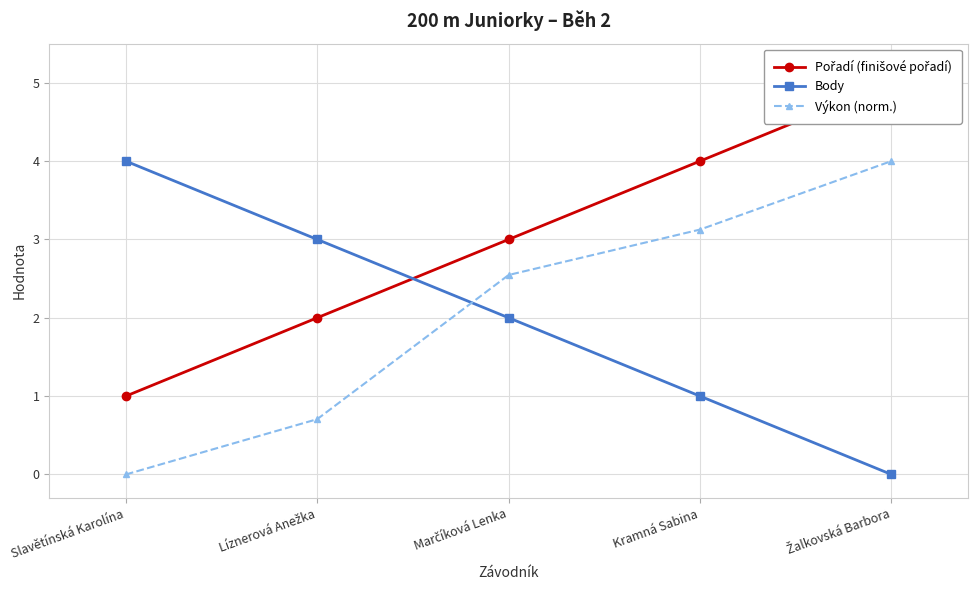

What value does the Výkon (norm.) series have at Kramná Sabina?

3.1